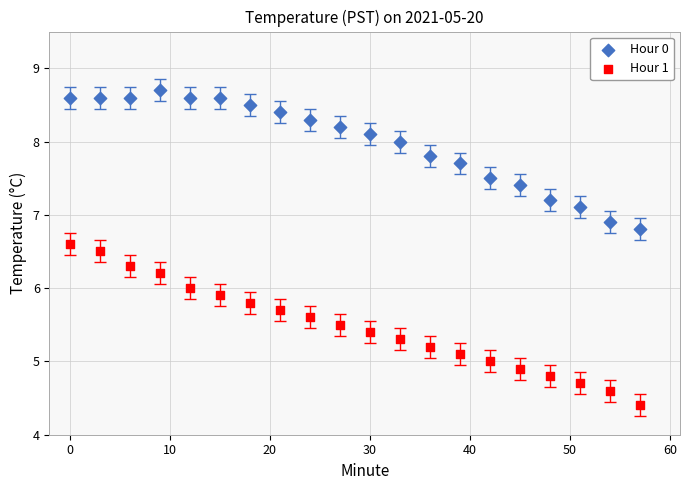

Which series has the largest Y range (max minus min)?

Hour 1